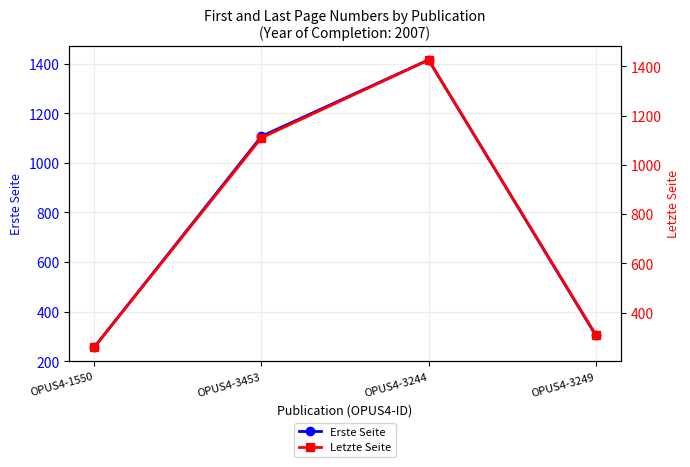

The value of Erste Seite at OPUS4-3453 is 1107. True or false?

True